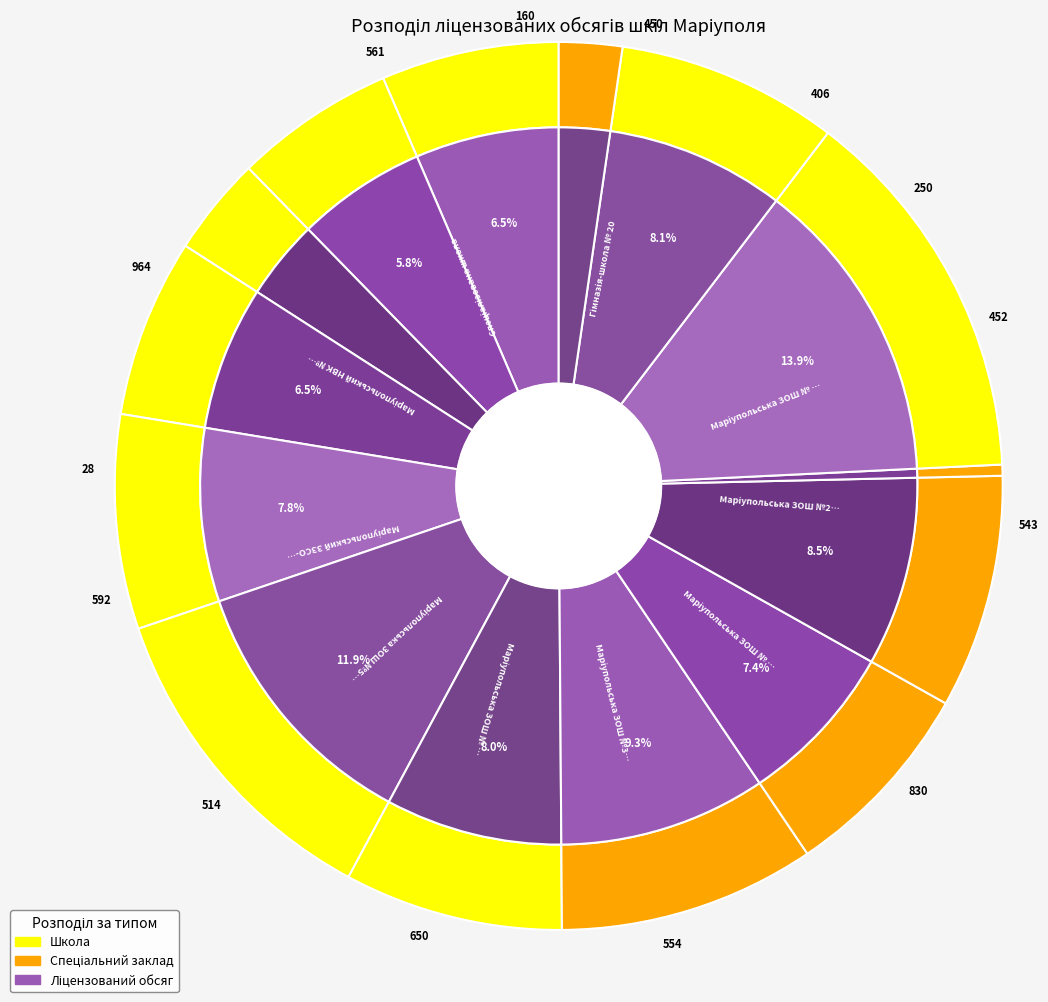

Is it true that Маріупольська ЗОШ №34 is 1% of the pie?

False